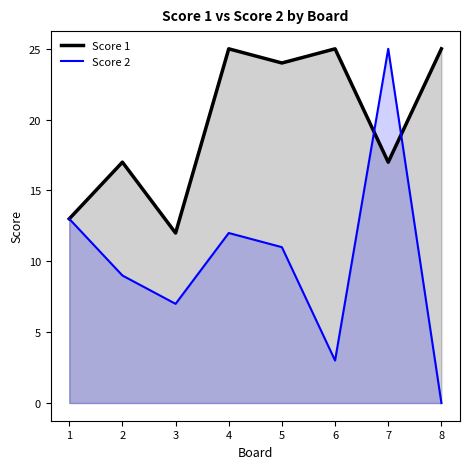

At 7, list the series in order from largest to smallest.

Score 2, Score 1